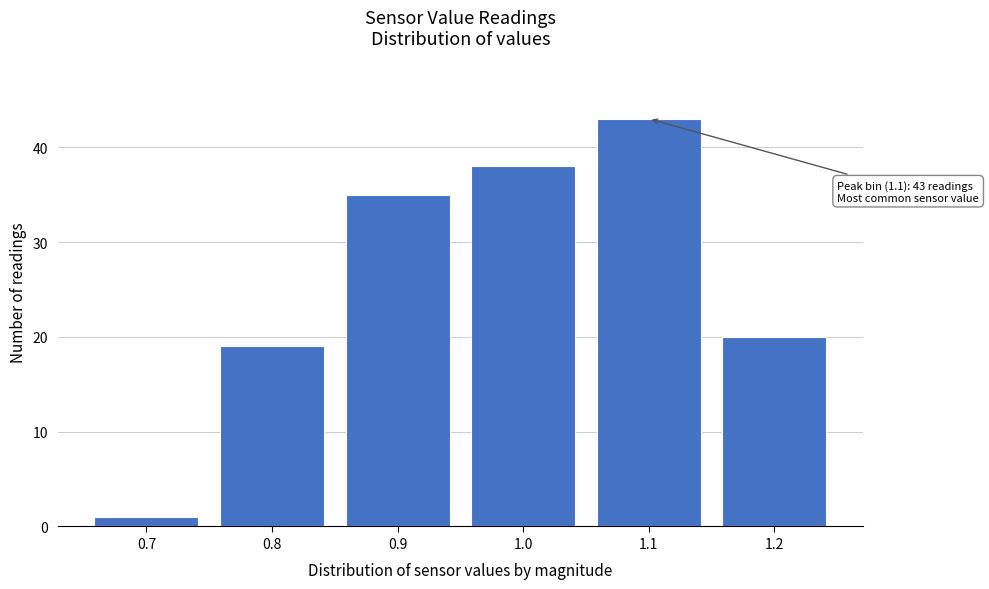

Which range on the x-axis has the tallest bar?

1.05 to 1.15